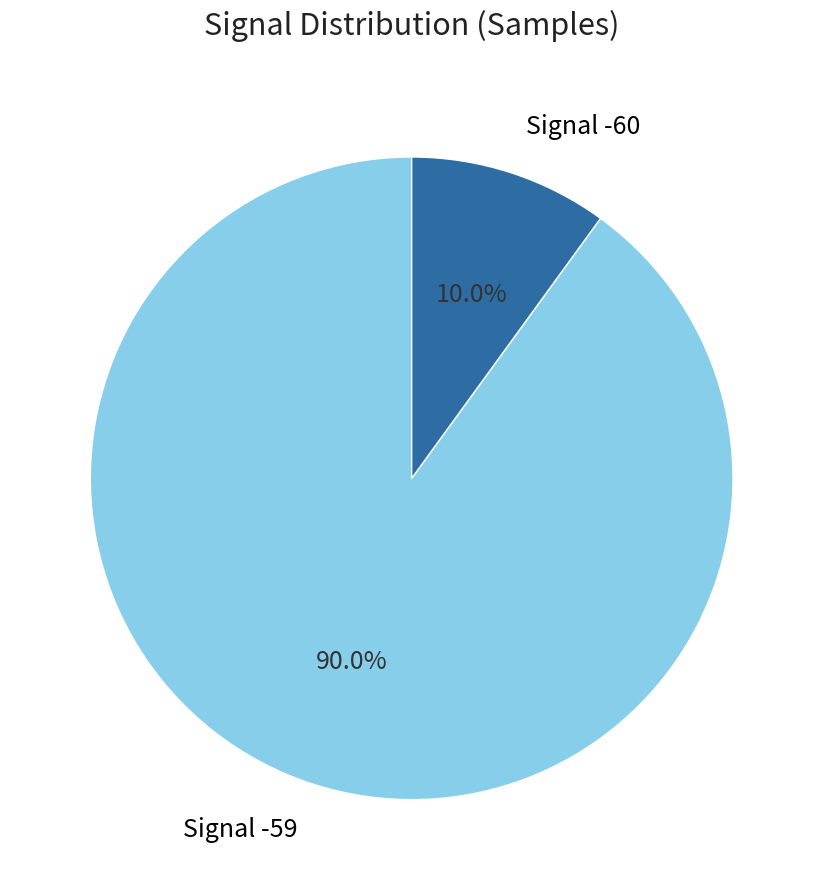

Is there a majority slice in this chart?

Yes